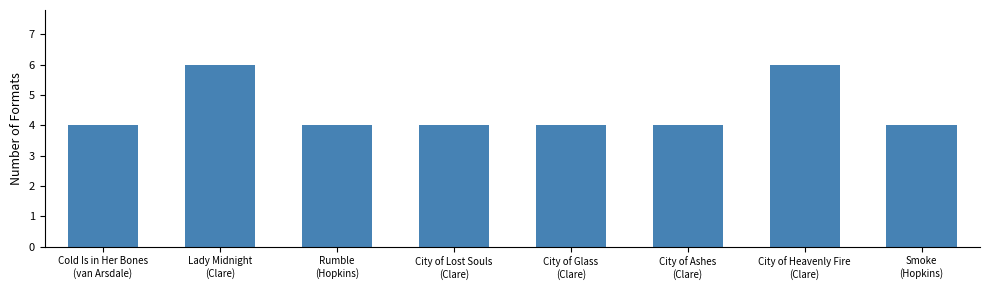

Approximately how many times larger is the value at Cold Is in Her Bones
(van Arsdale) compared to Smoke
(Hopkins)?

1.0